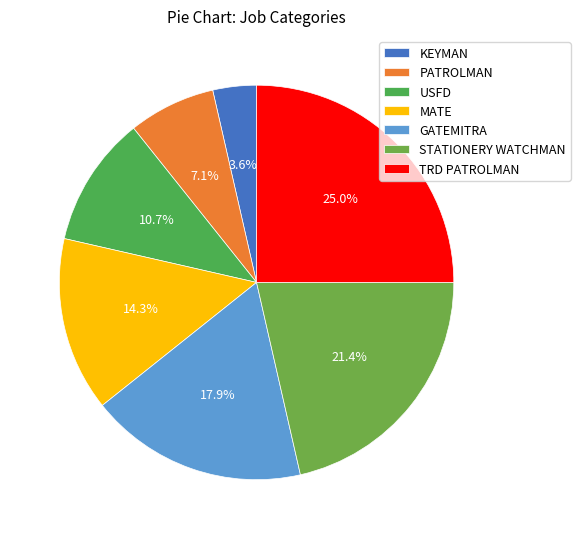

How much of the chart is everything except GATEMITRA?

82.1%